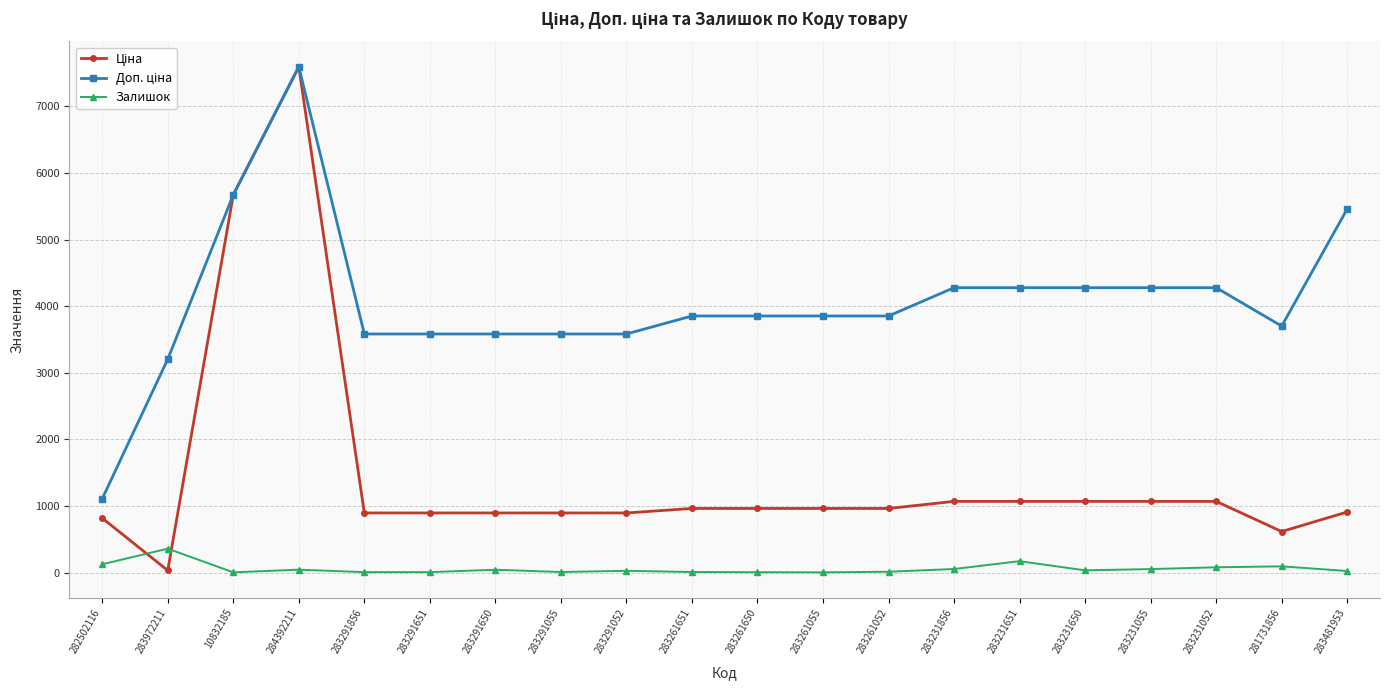

What is the total value across all series at 283231055?

5401.9